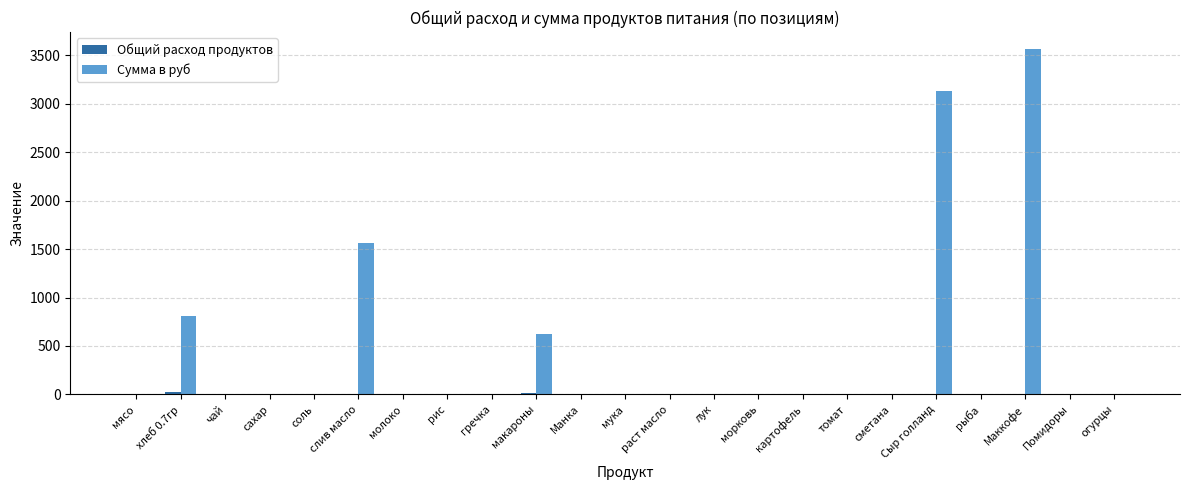

Which series changed the most between лук and Маккофе?

Сумма в руб